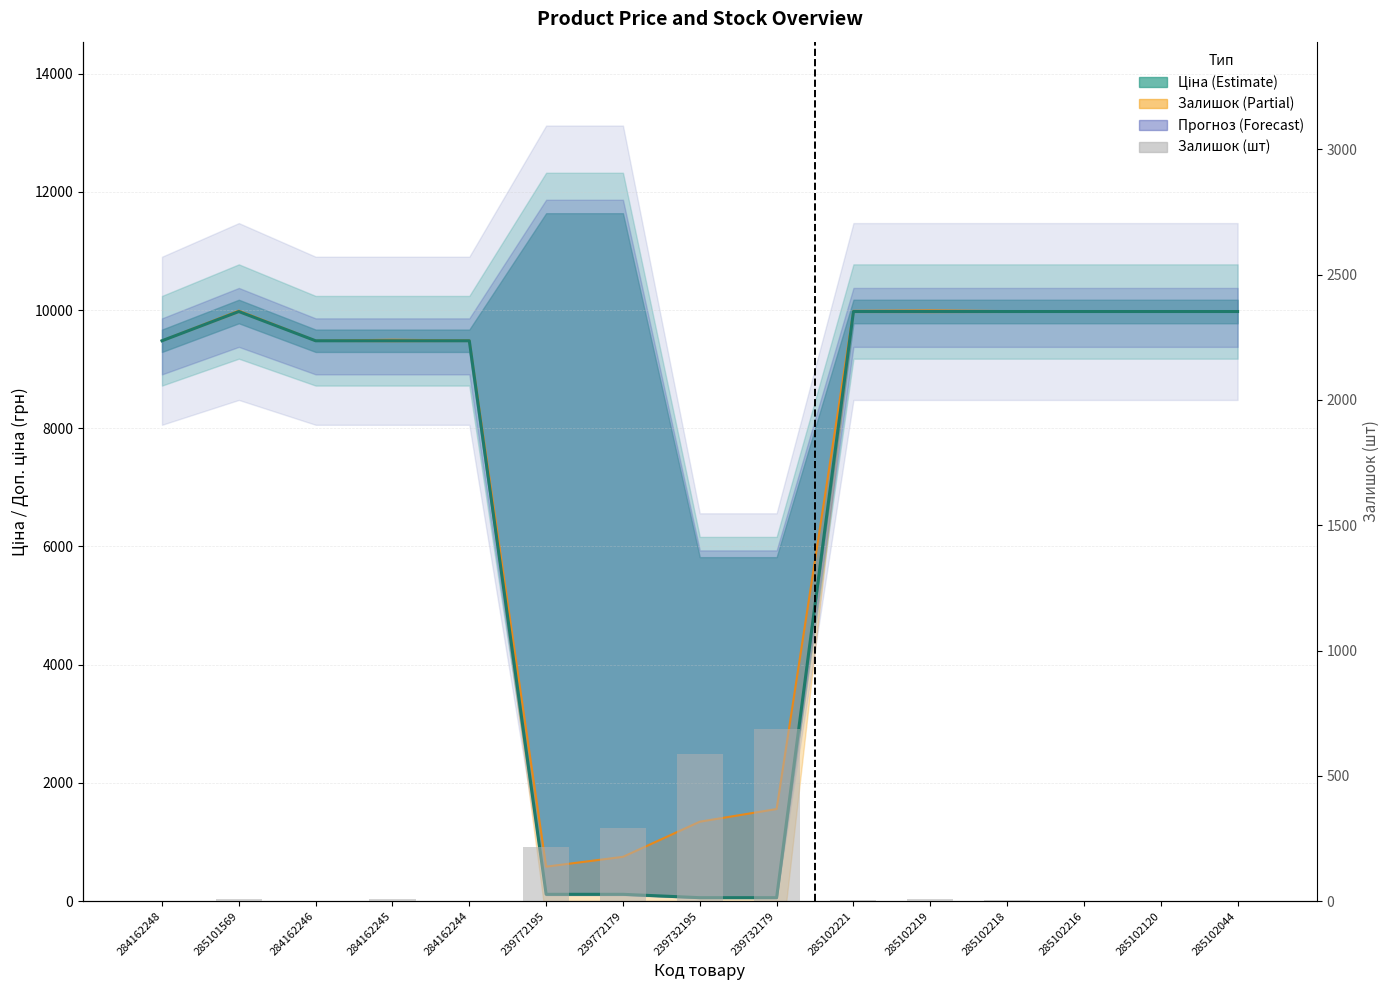

What is the difference between the maximum and second lowest values in the Залишок (шт) series?

686.0